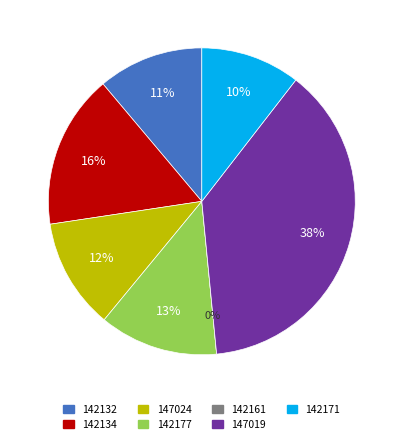

True or false: 147019 accounts for 47% of the total.

False